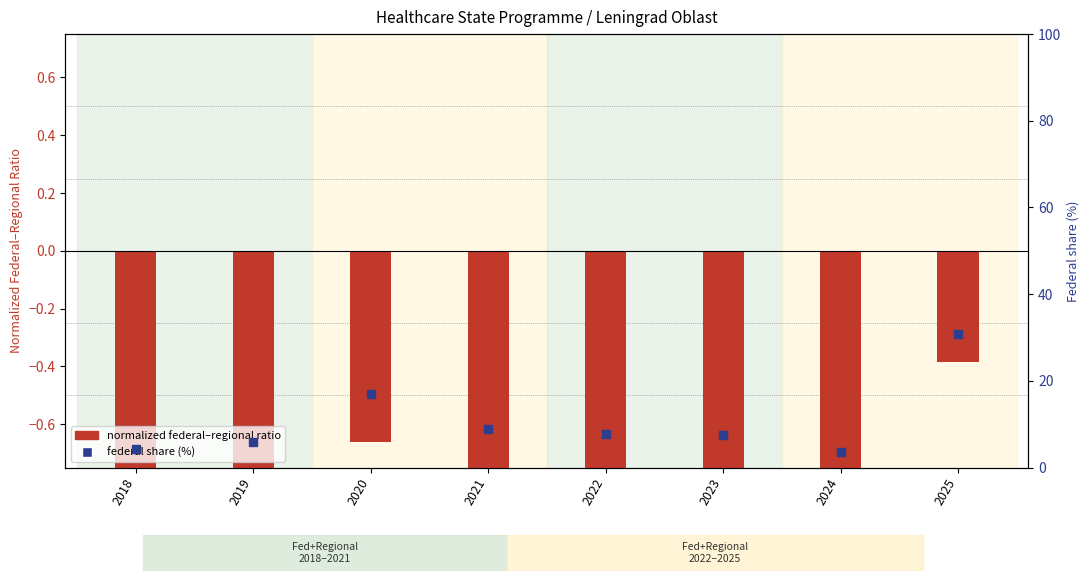

What are all the series names shown in the legend?

normalized federal-regional ratio, federal share (%)